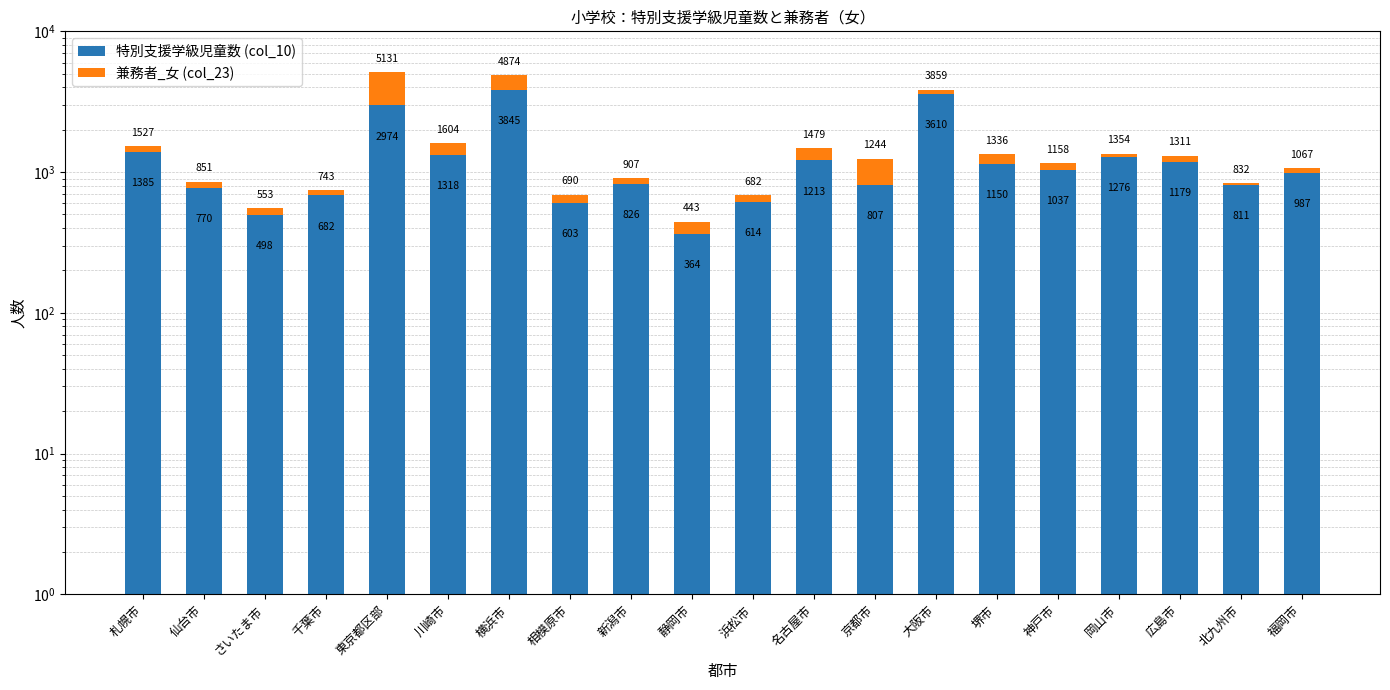

Reading left to right, transcribe all the data shown in this chart.

特別支援学級児童数 (col_10): 札幌市=1385	仙台市=770	さいたま市=498	千葉市=682	東京都区部=2974	川崎市=1318	横浜市=3845	相模原市=603	新潟市=826	静岡市=364	浜松市=614	名古屋市=1213	京都市=807	大阪市=3610	堺市=1150	神戸市=1037	岡山市=1276	広島市=1179	北九州市=811	福岡市=987
兼務者_女 (col_23): 札幌市=142	仙台市=81	さいたま市=55	千葉市=61	東京都区部=2157	川崎市=286	横浜市=1029	相模原市=87	新潟市=81	静岡市=79	浜松市=68	名古屋市=266	京都市=437	大阪市=249	堺市=186	神戸市=121	岡山市=78	広島市=132	北九州市=21	福岡市=80